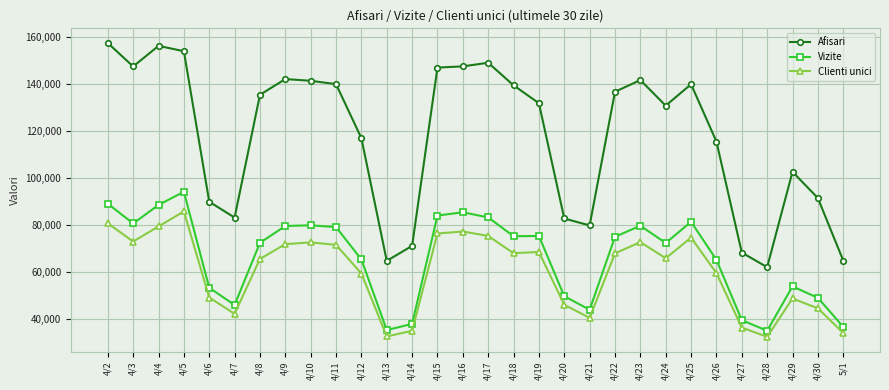

What is the maximum value shown in the chart?

157444